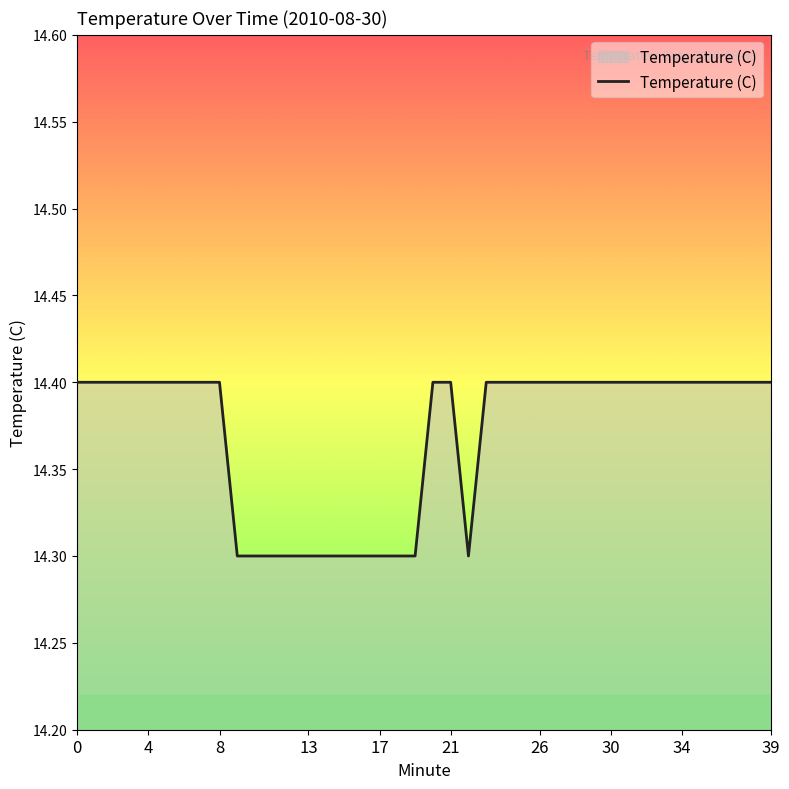

What is the smallest value displayed?

14.3